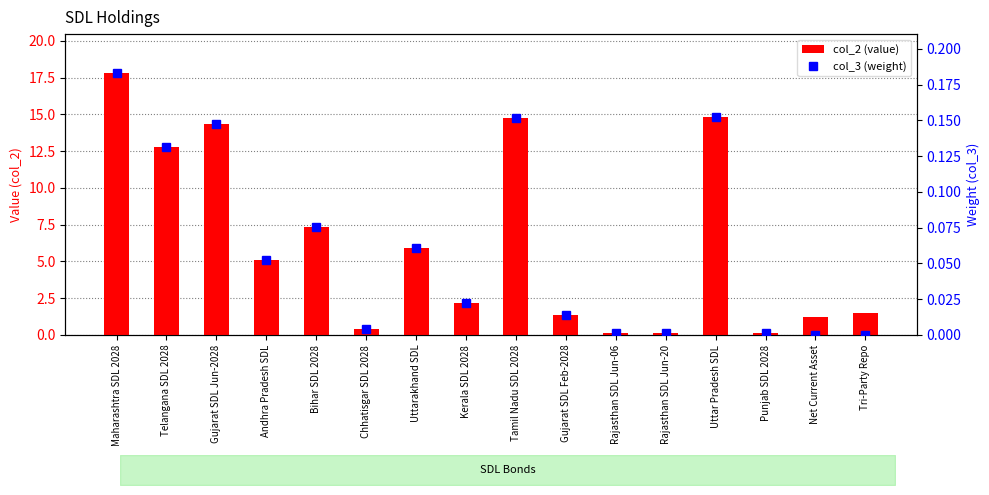

What is the highest value of the col_3 (weight) series?

0.2